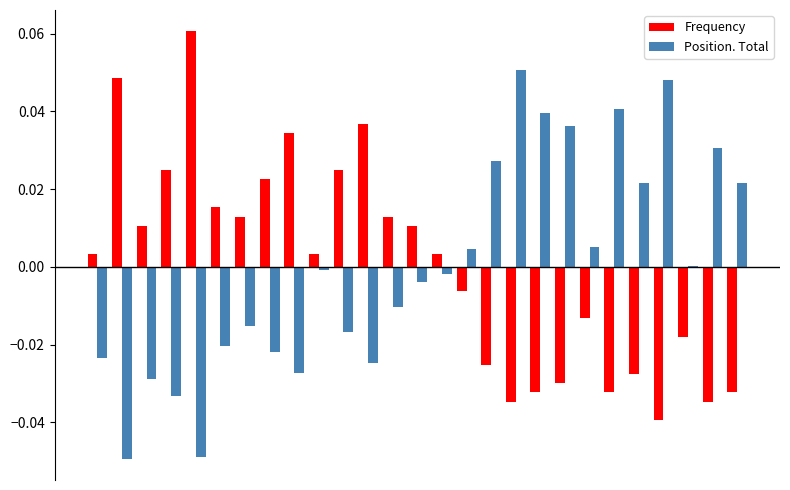

How many groups of bars are there?

27